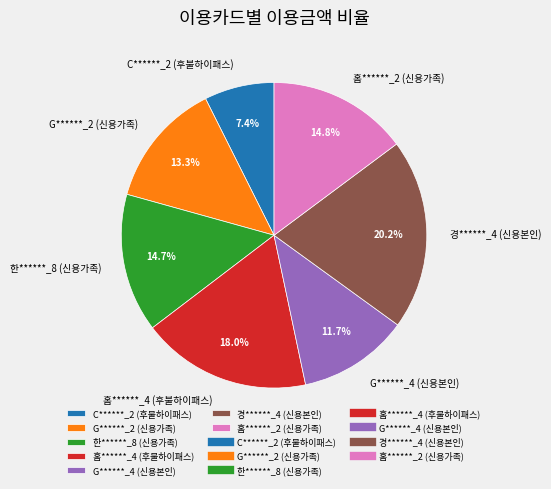

Approximately how many times larger is the value at G******_4 (신용본인) compared to 한******_8 (신용가족)?

0.8